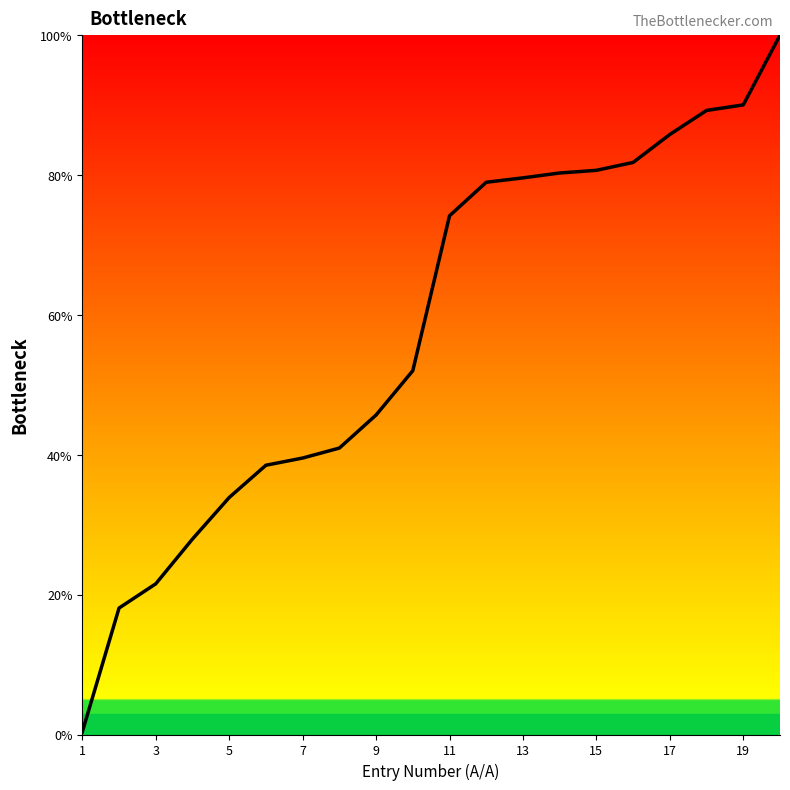

Count the number of categories in the chart.

20